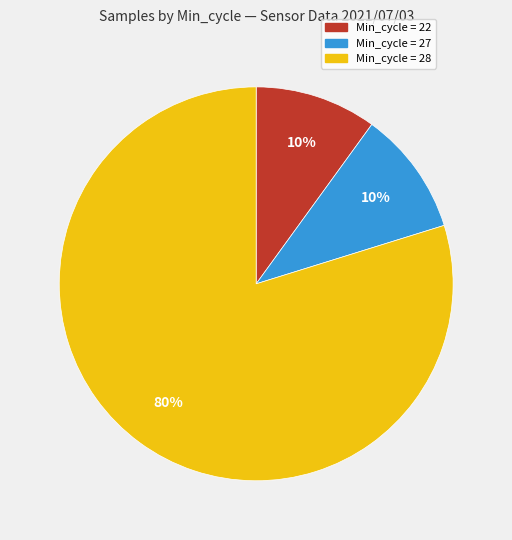

Which slice is the largest?

Min_cycle = 28